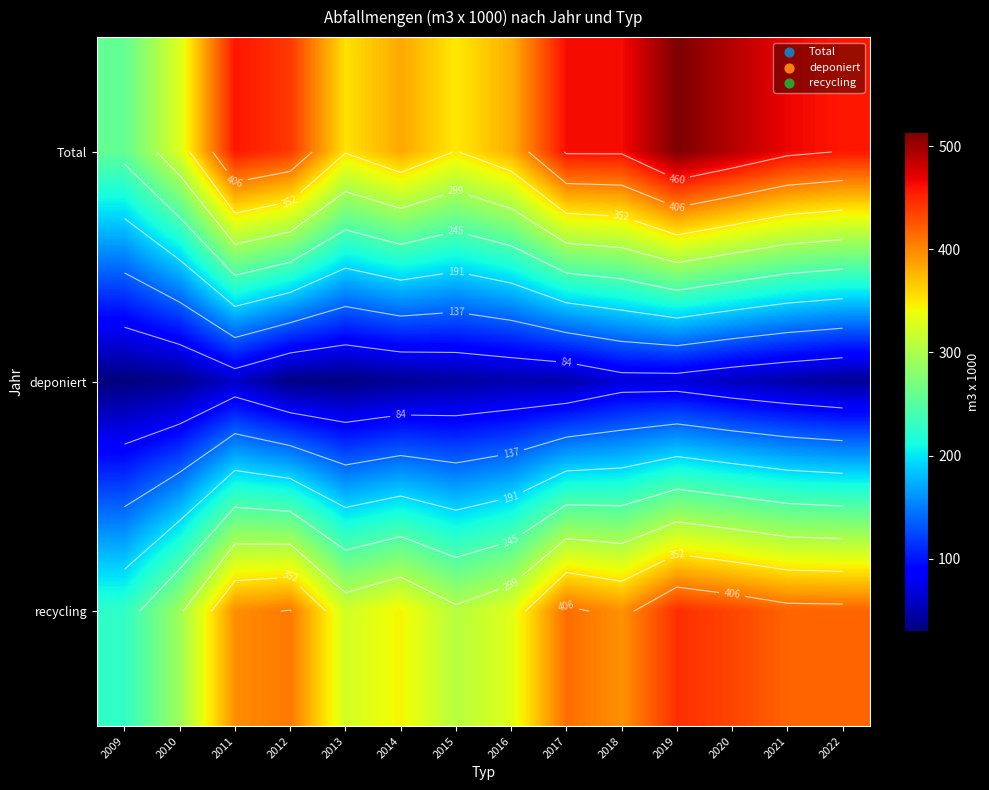

What is the approximate value of deponiert at 2019?

67.6